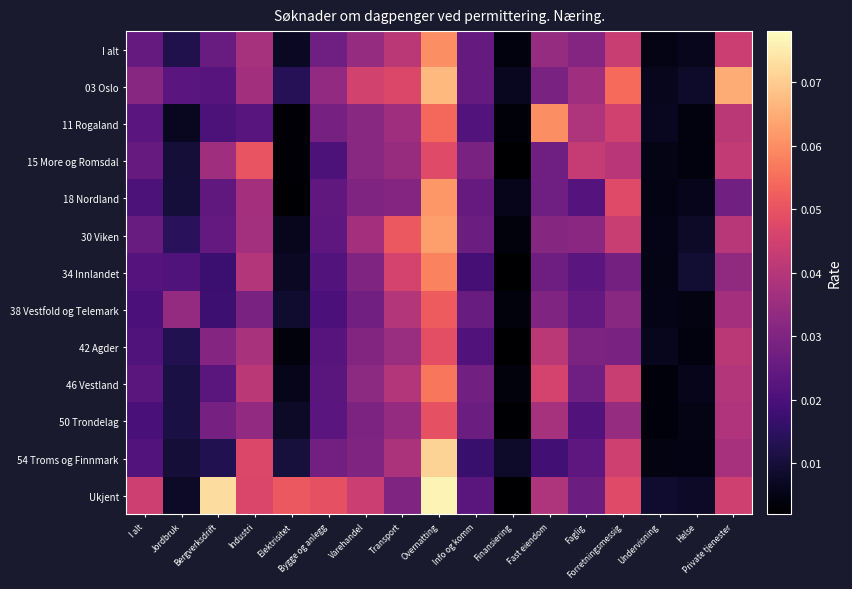

At which category does the chart reach its minimum across all series?

Finansiering